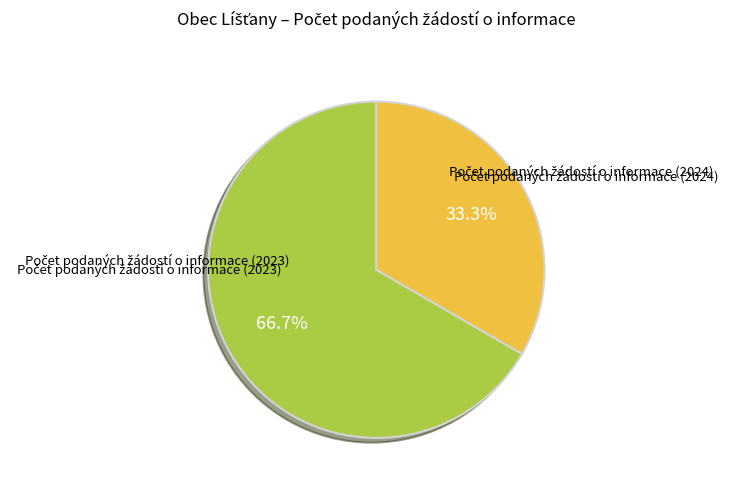

Is there a majority slice in this chart?

Yes